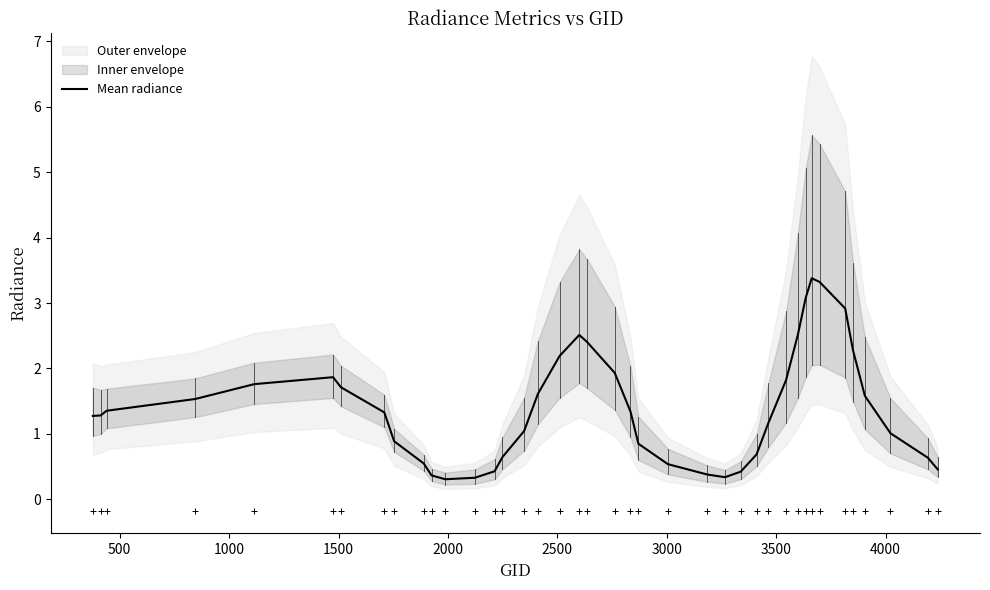

What is the difference between the maximum and minimum values?

3.1